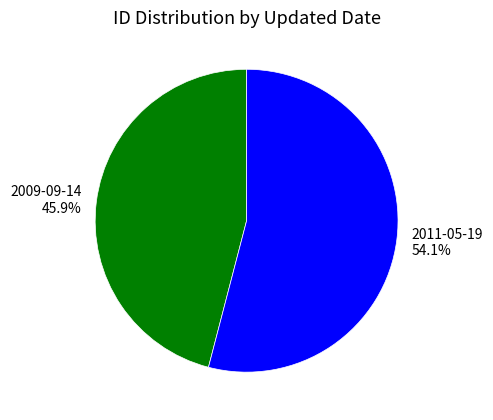

How many segments does this pie chart have?

2